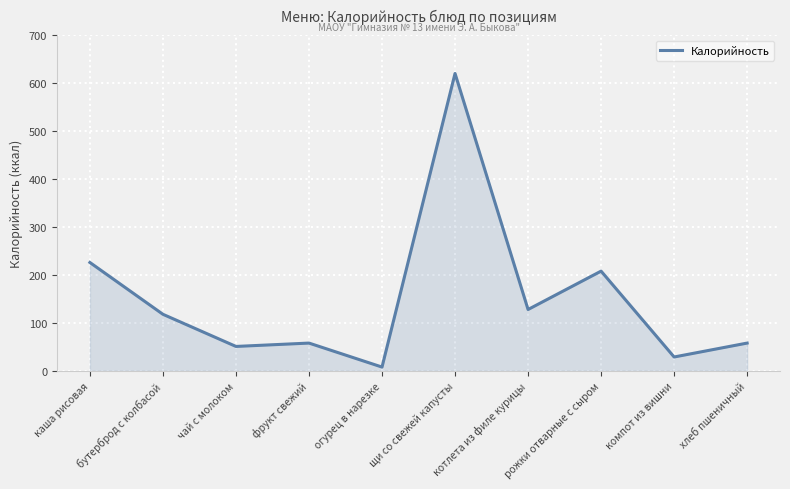

Reading left to right, list all the values displayed in this chart.

226	118	51	58	8	620	128	208	29	58